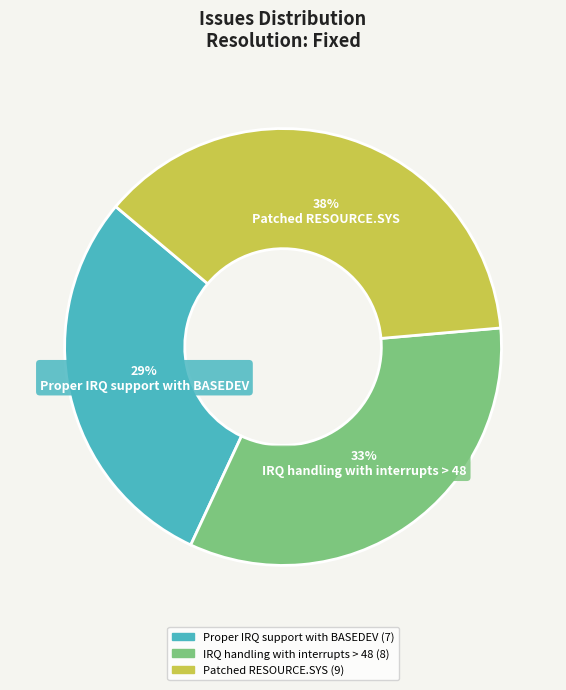

To the nearest percent, what is the average slice percentage?

33%